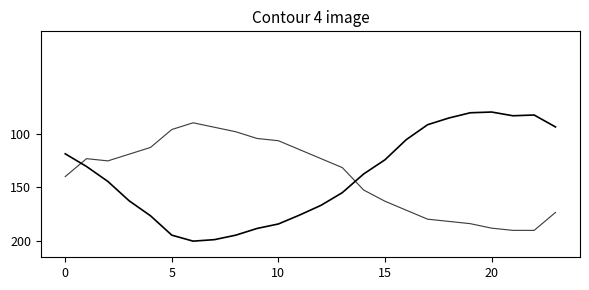

The value of Humidité (%) at 15 is 182.1. True or false?

False